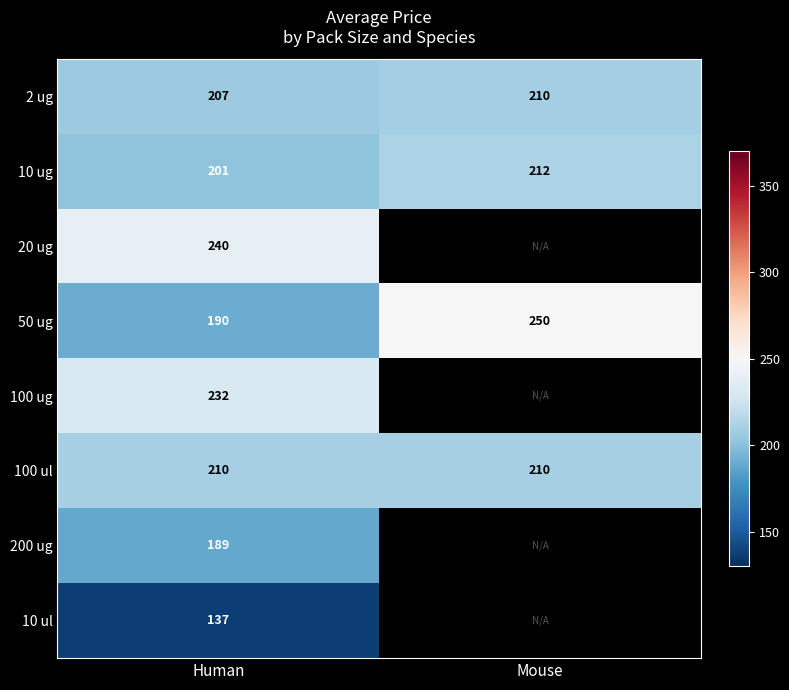

Is the value of 50 ug at Human greater than the value of 2 ug at Human?

No